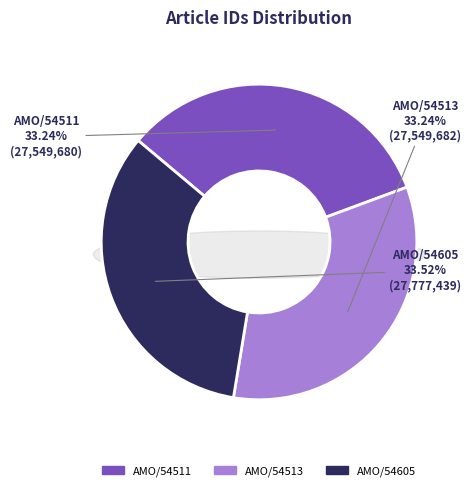

The AMO/54511 slice represents 33% of the pie. True or false?

True